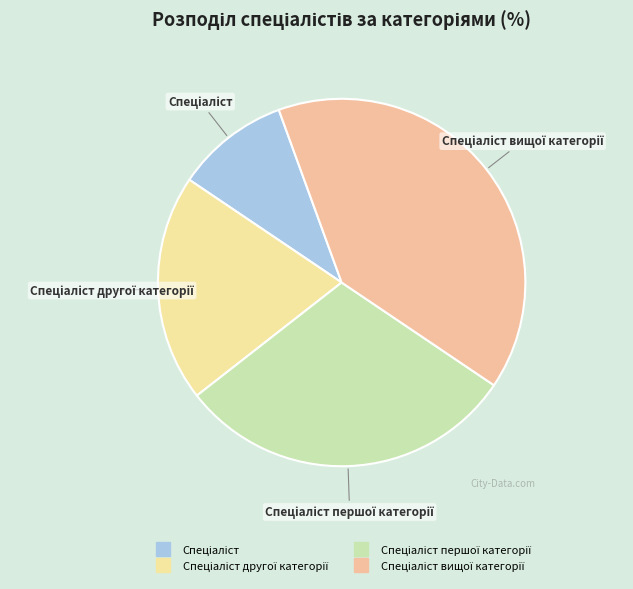

Count the number of slices in the pie.

4